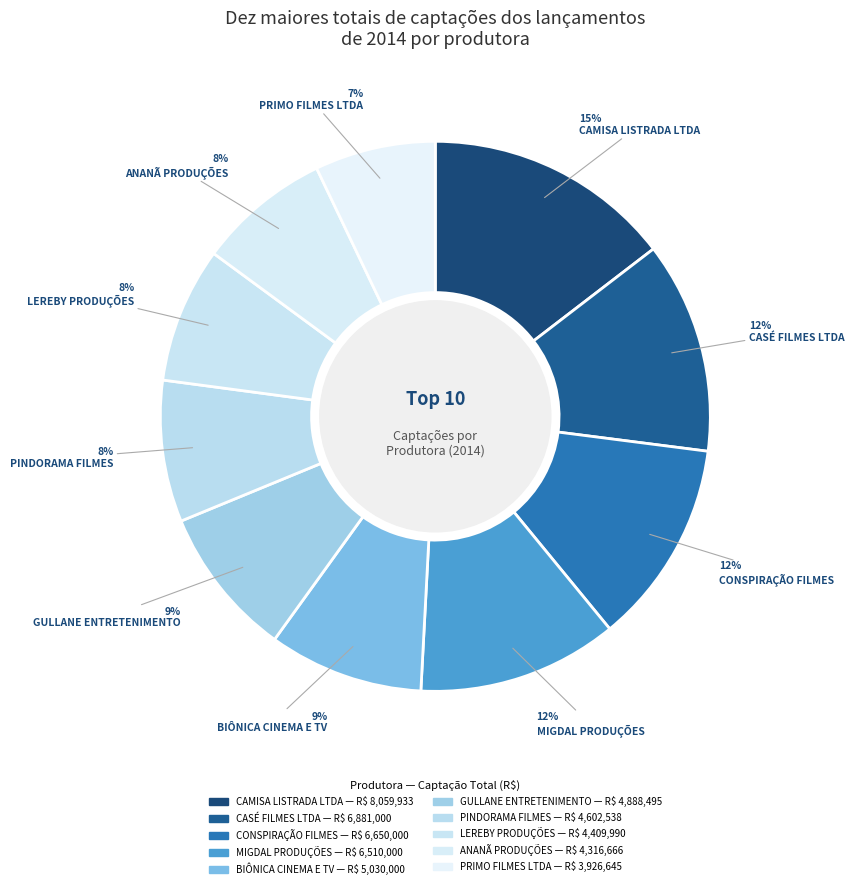

What is the change in value from CONSPIRAÇÃO FILMES to LEREBY PRODUÇÕES?

-2240010